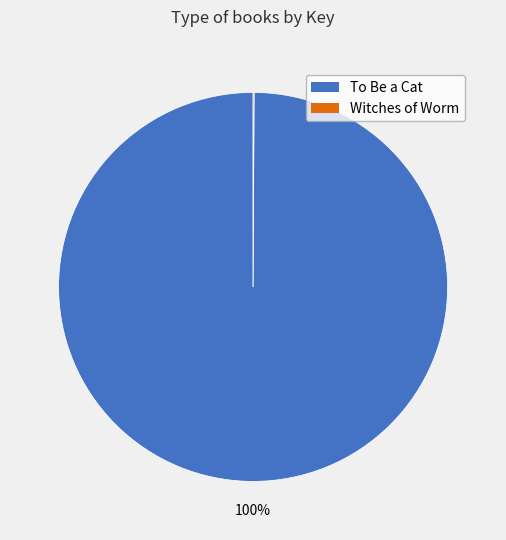

True or false: To Be a Cat accounts for 88% of the total.

False